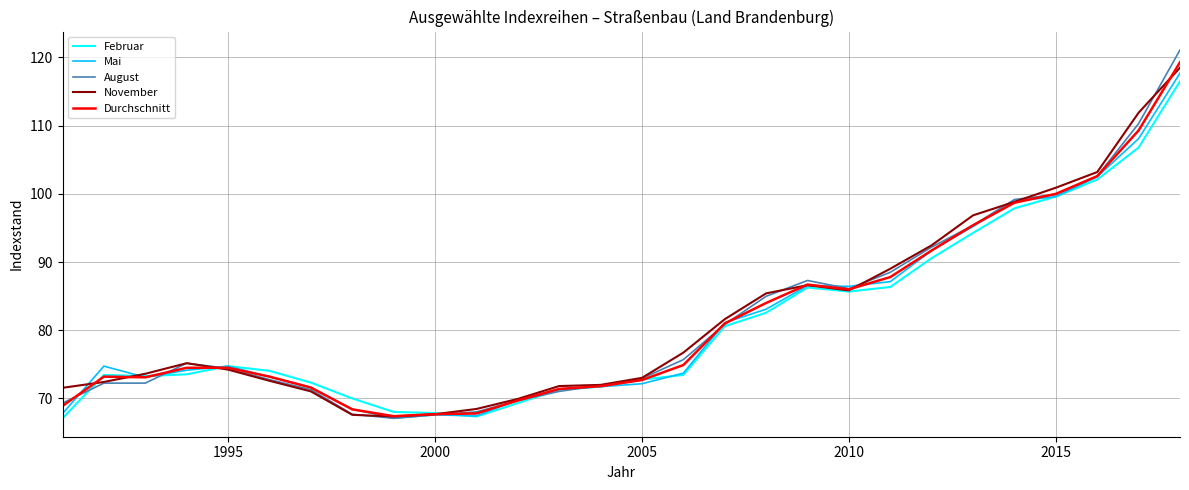

What is the minimum value shown in the chart?

67.1